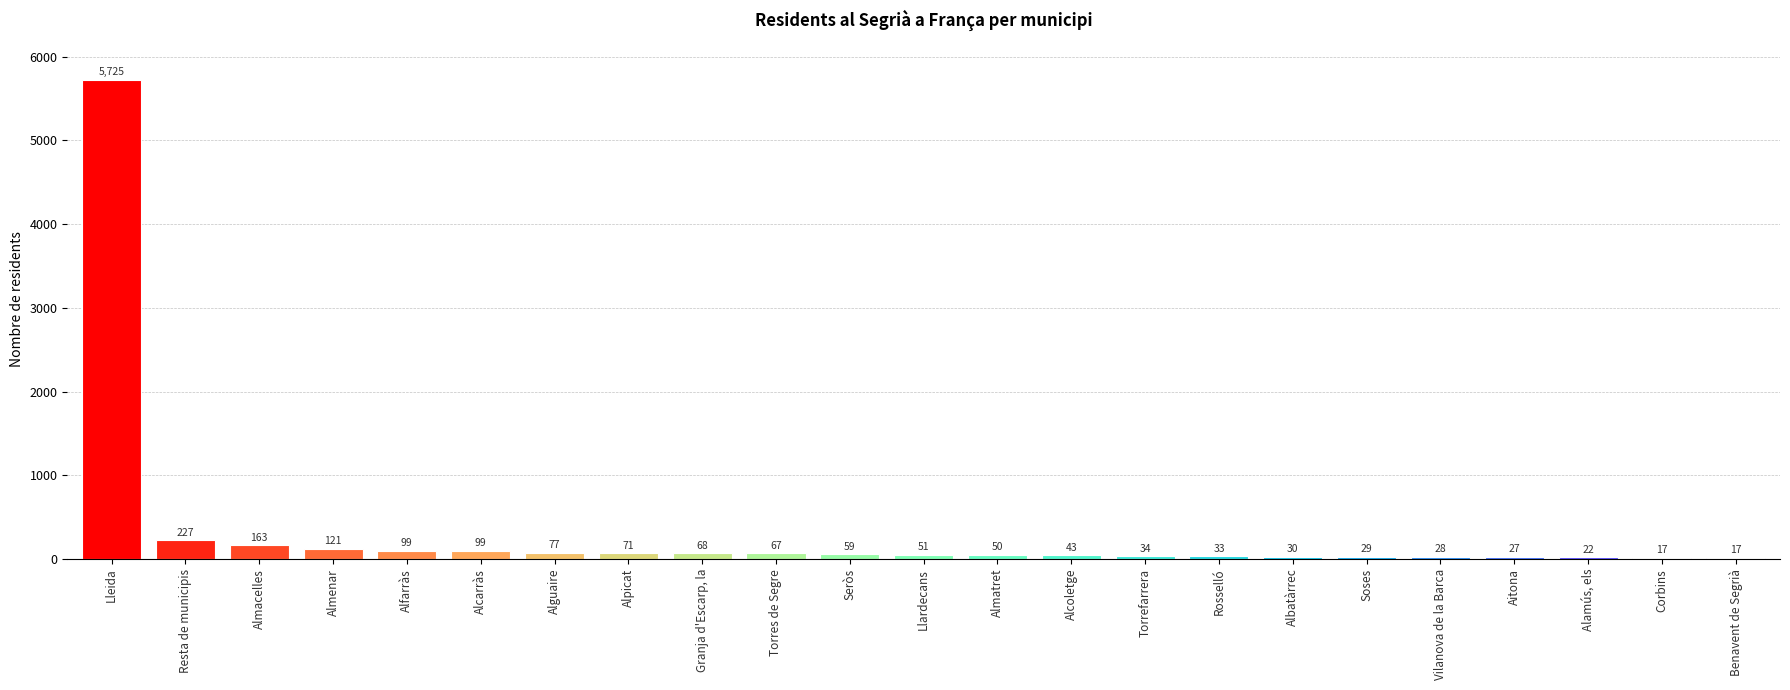

How many categories are shown in the chart?

23